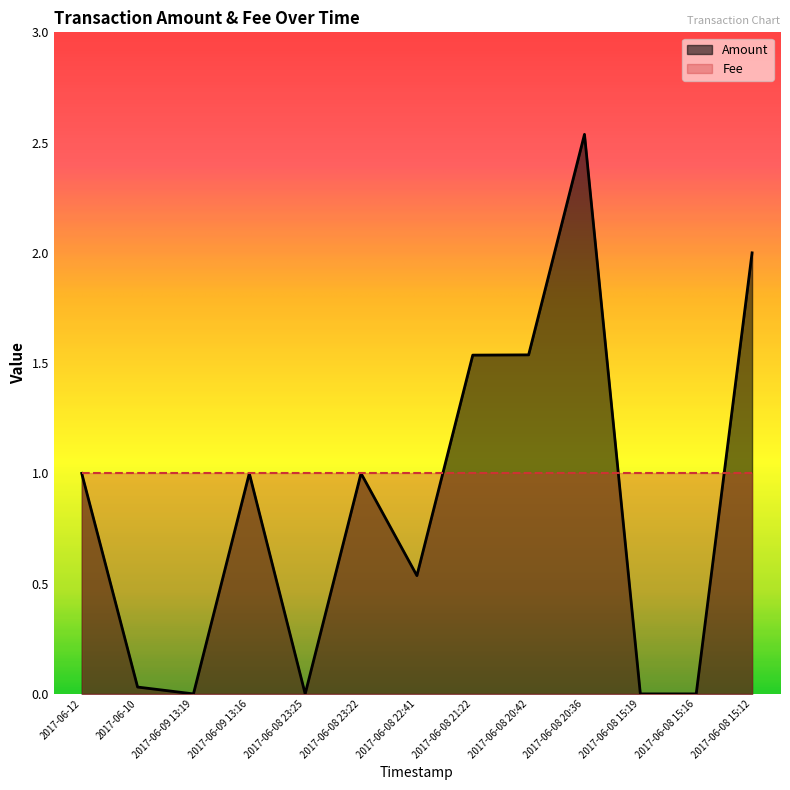

Rank the categories by value from lowest to highest.

2017-06-09 13:19, 2017-06-08 23:25, 2017-06-08 15:19, 2017-06-08 15:16, 2017-06-10, 2017-06-08 22:41, 2017-06-12, 2017-06-09 13:16, 2017-06-08 23:22, 2017-06-08 21:22, 2017-06-08 20:42, 2017-06-08 15:12, 2017-06-08 20:36